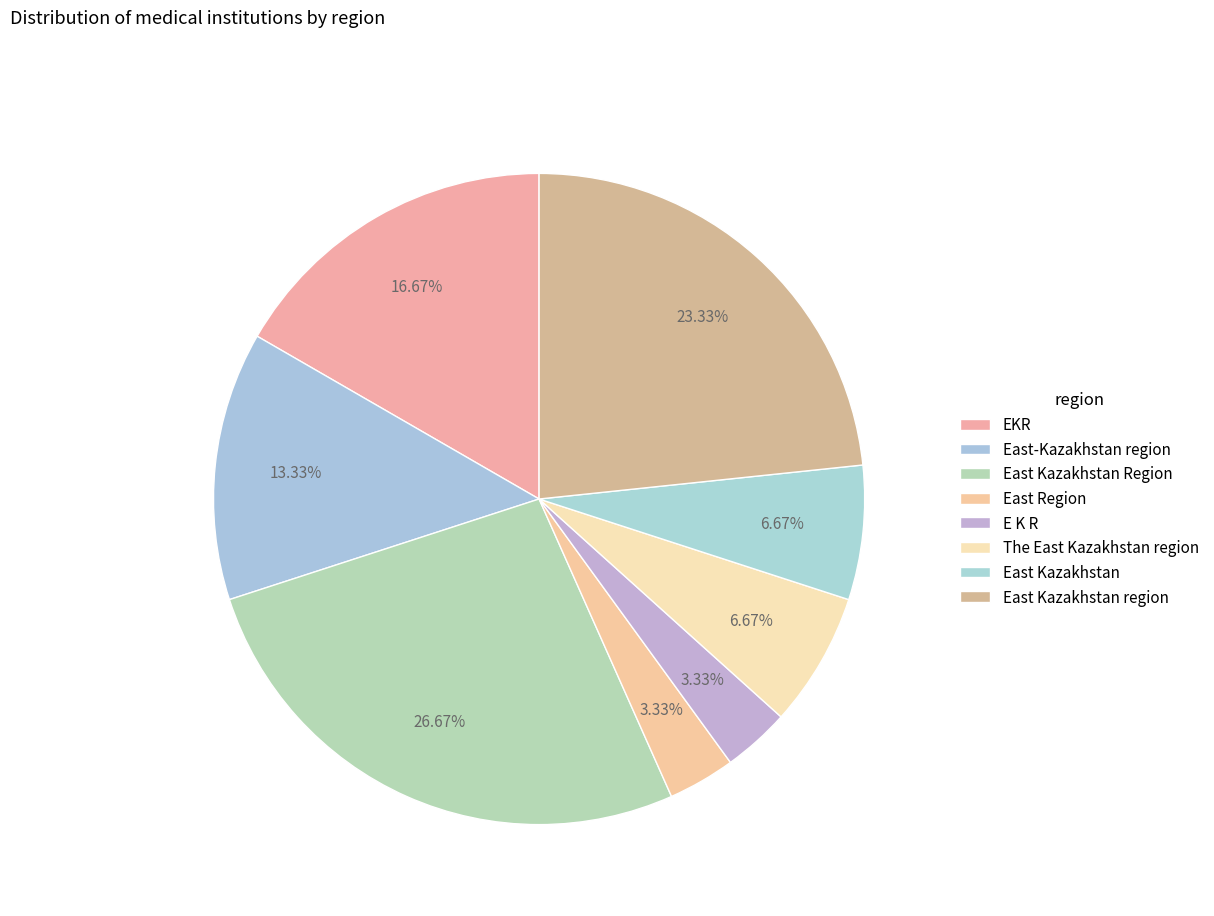

Which slice is the largest?

East Kazakhstan Region